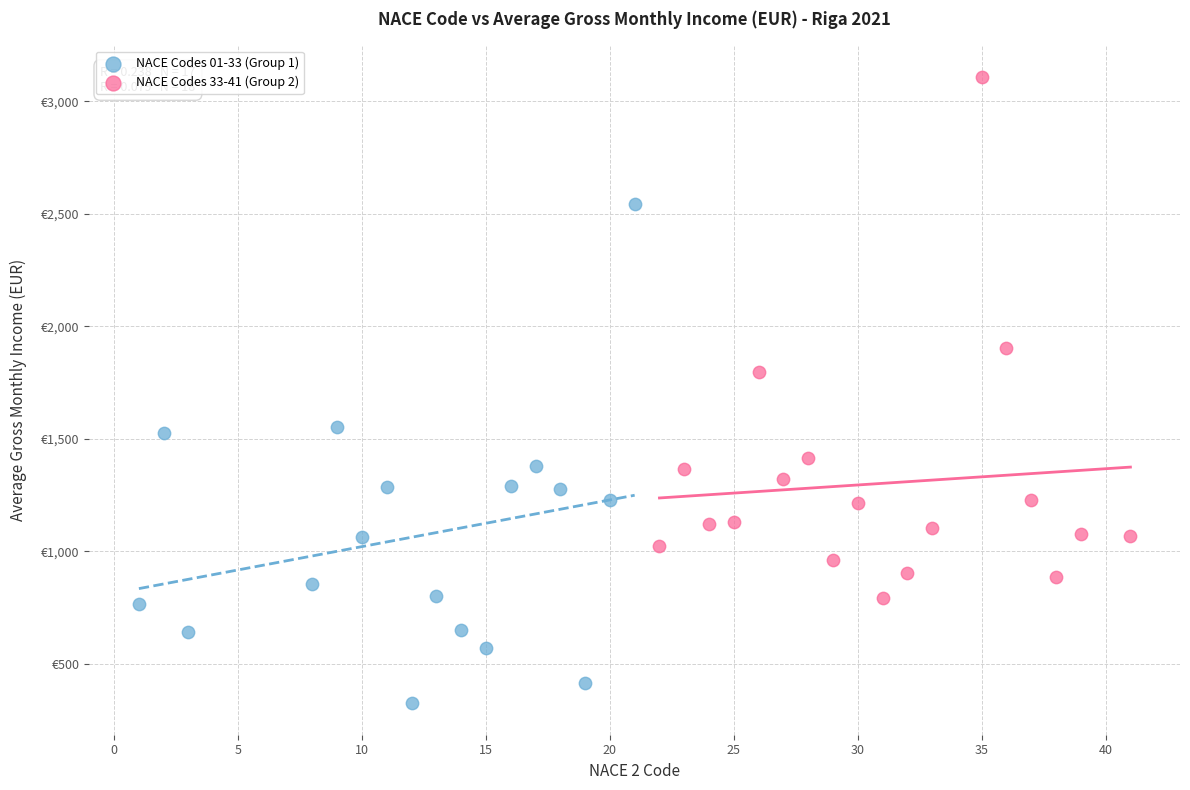

What are all the series names shown in the legend?

NACE Codes 01-33 (Group 1), NACE Codes 33-41 (Group 2)